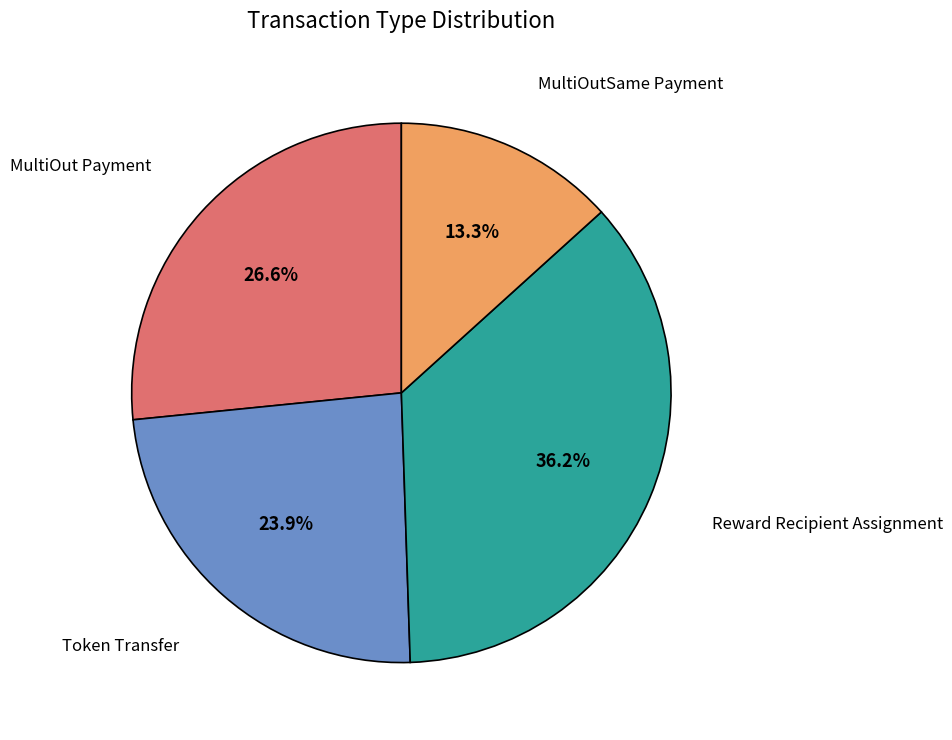

Does MultiOut Payment represent more than half of the total?

No